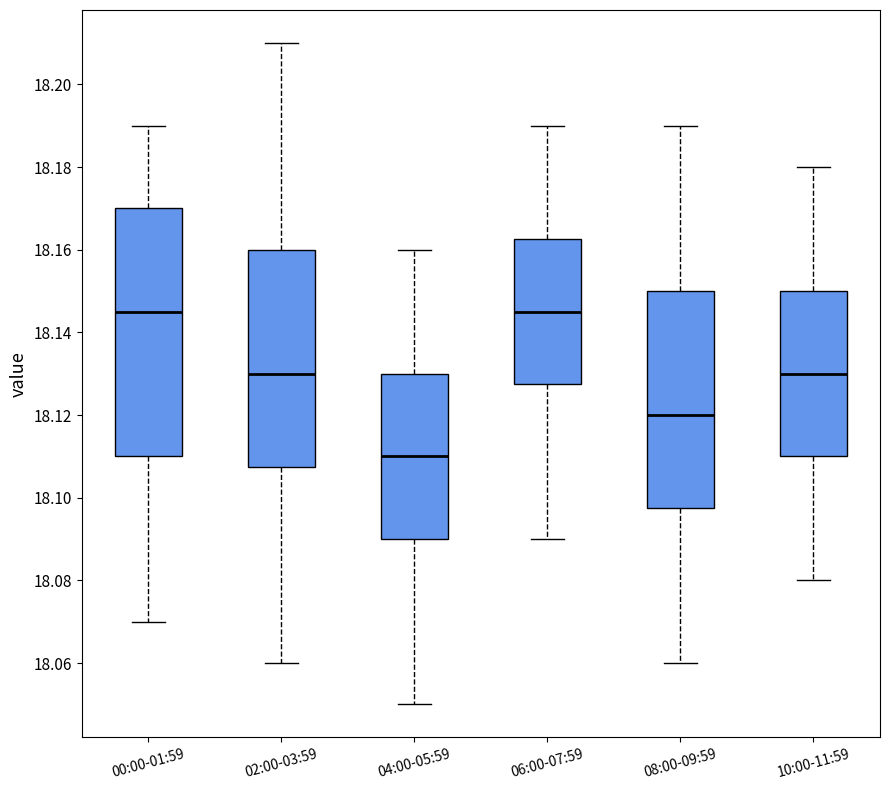

Where does the median line of the box for 06:00-07:59 sit on the y-axis? The values are not printed on the chart, so give them approximately, as read against the axis.

18.146